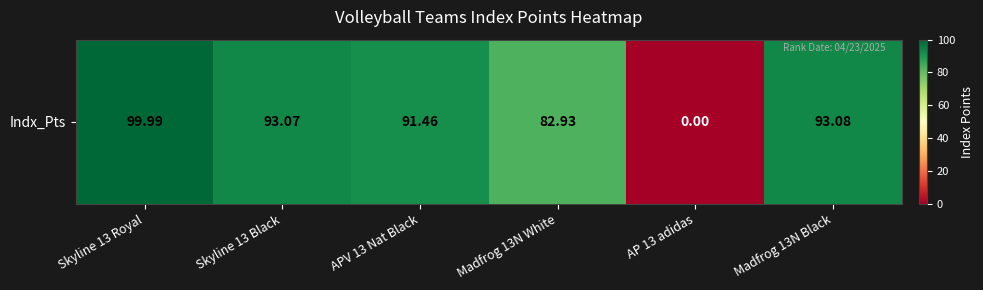

Reading right to left, list all the values displayed in this chart.

Madfrog 13N Black=93.1	AP 13 adidas=0.0	Madfrog 13N White=82.9	APV 13 Nat Black=91.5	Skyline 13 Black=93.1	Skyline 13 Royal=100.0